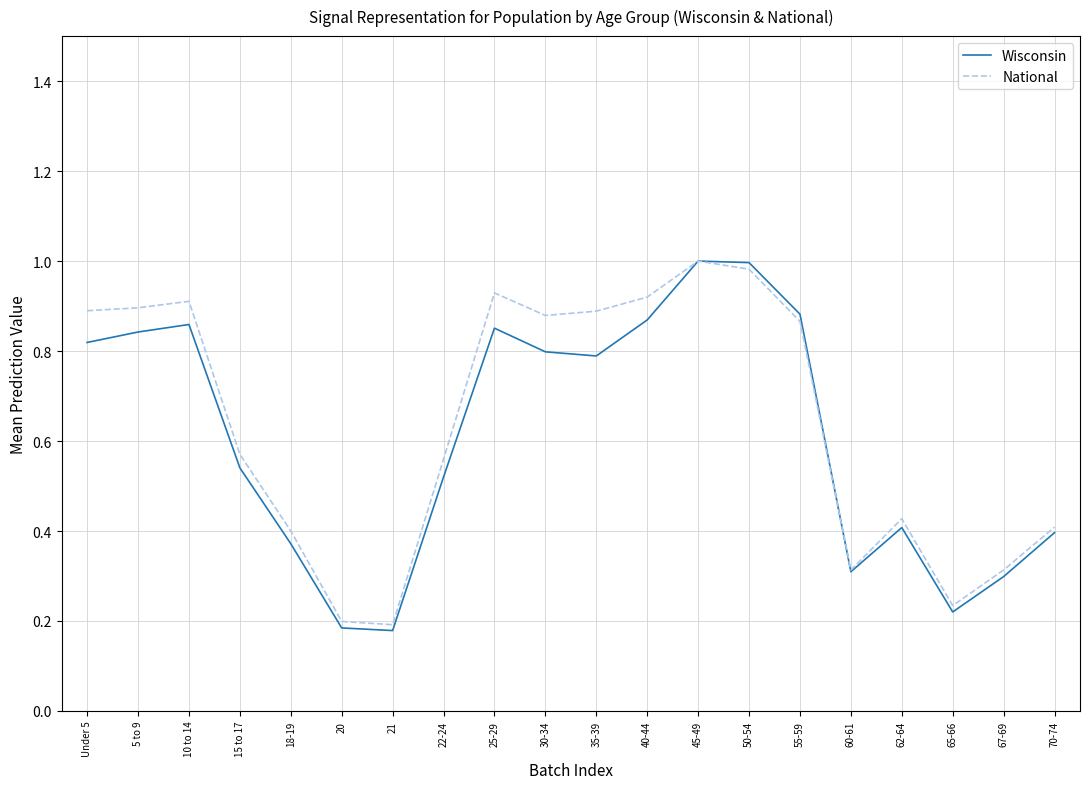

Is the value of Wisconsin at 5 to 9 greater than the value of National at 15 to 17?

Yes